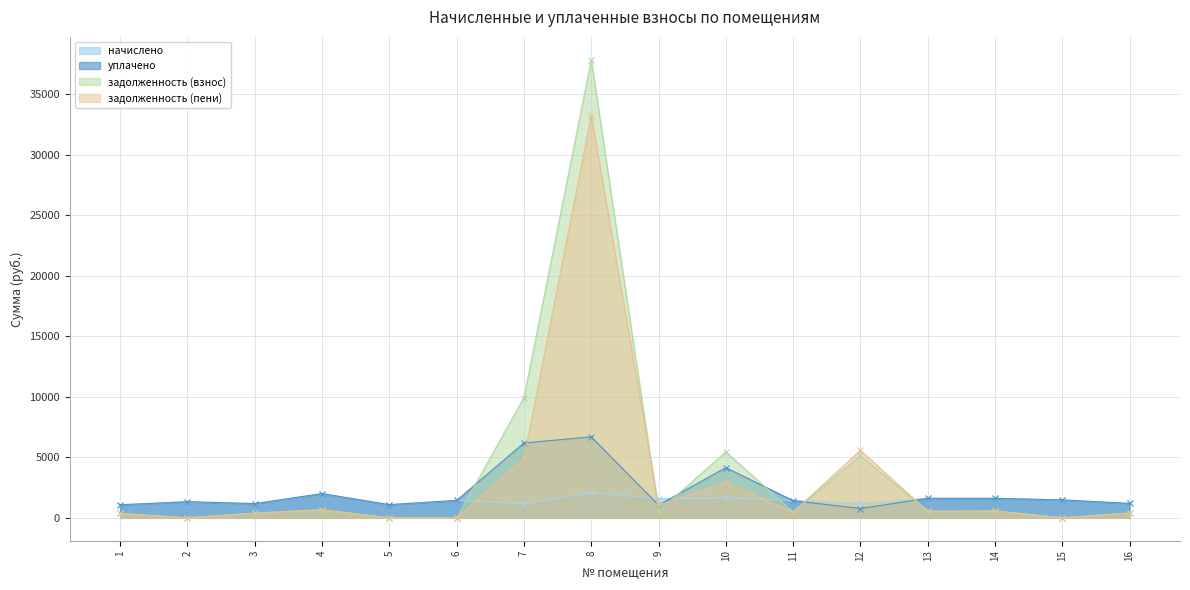

Which category has the lowest value across all series?

2